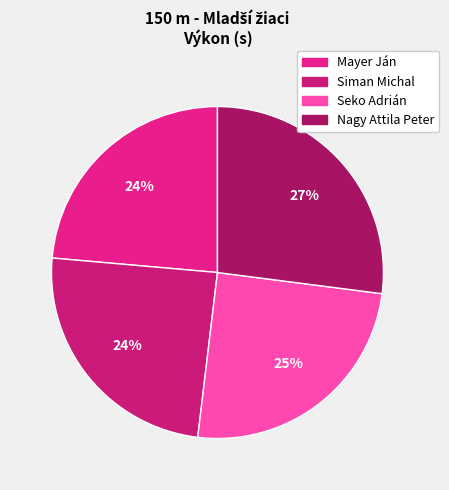

To the nearest percent, what portion does Nagy Attila Peter represent?

27%